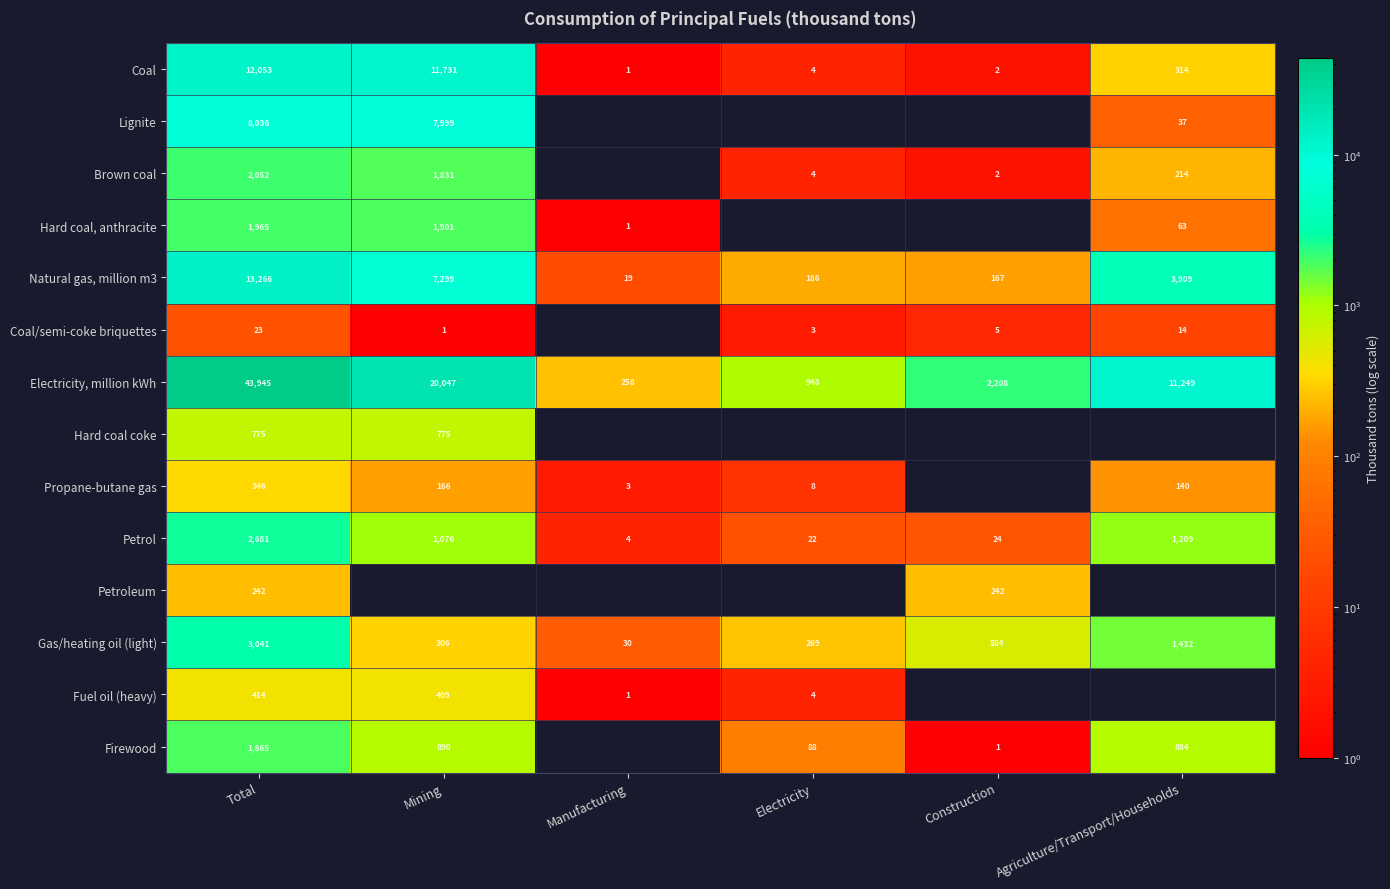

True or false: Natural gas, million m3 has a value of 5075.5 at Mining.

False